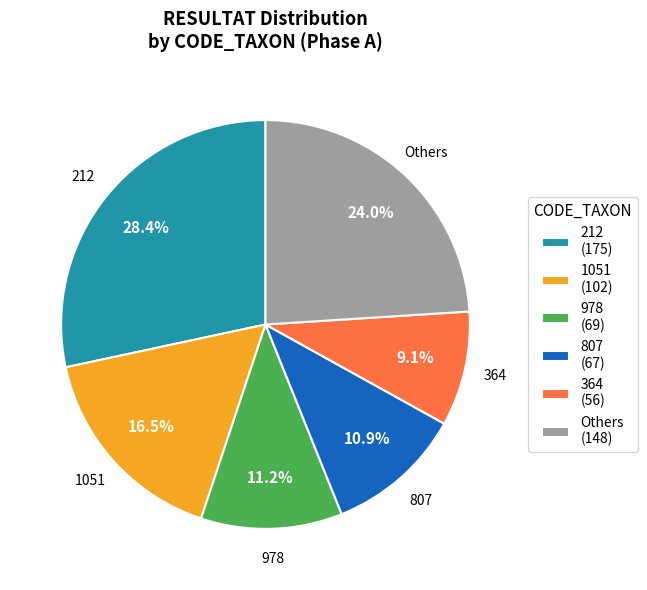

What percentage is NOT represented by 807 (67)?

89.1%